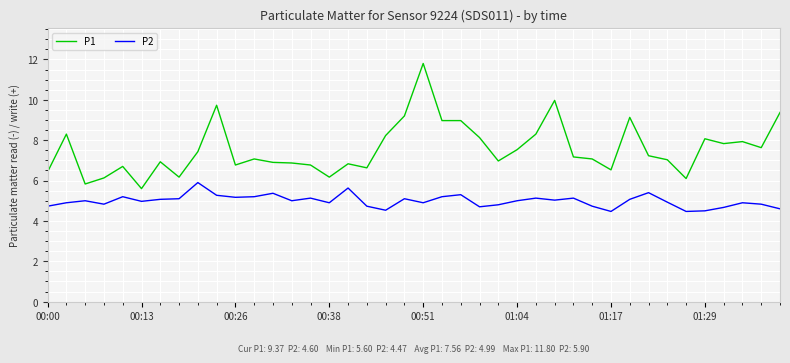

Rank the series by their average value, from highest to lowest.

P1, P2